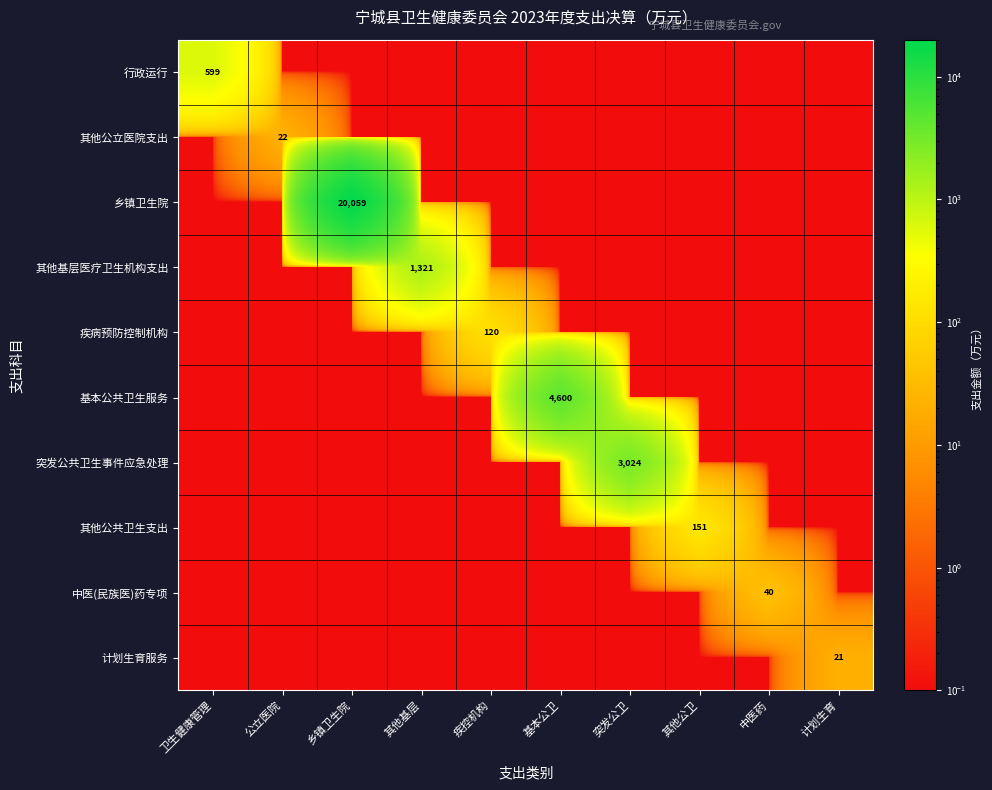

The value of 计划生育服务 at 计划生育 is 34.9. True or false?

False